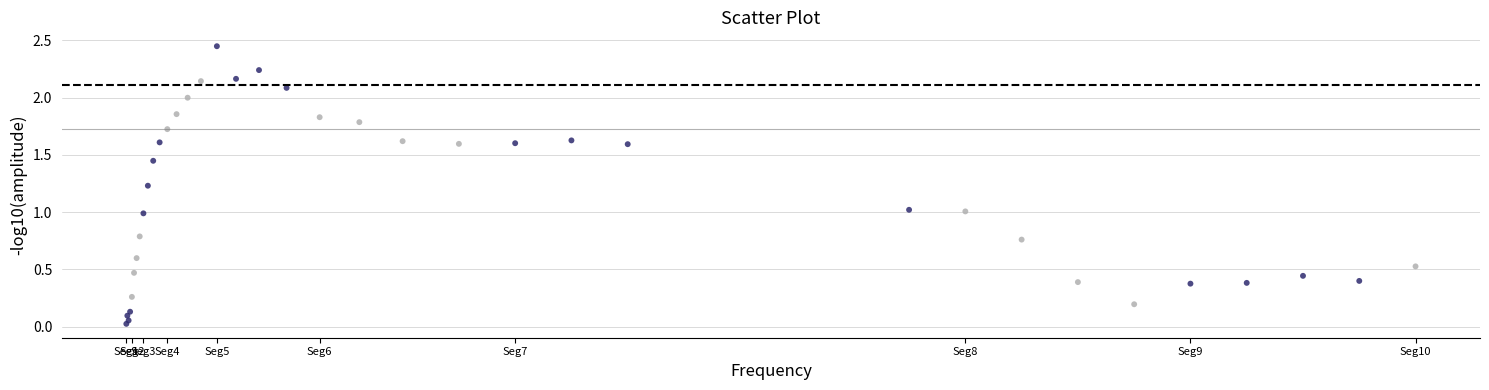

What is the range of X values (max minus min)?

687.3